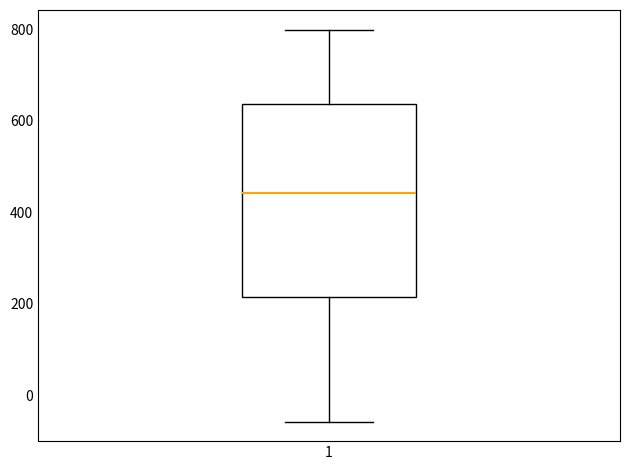

Transcribe this box plot: give where the median line is, the range the box spans, and where the two whiskers end, as read against the y-axis. The values are not printed on the chart, so give them approximately, as read against the axis.

median 440, box 220 to 640, whiskers -60 to 800